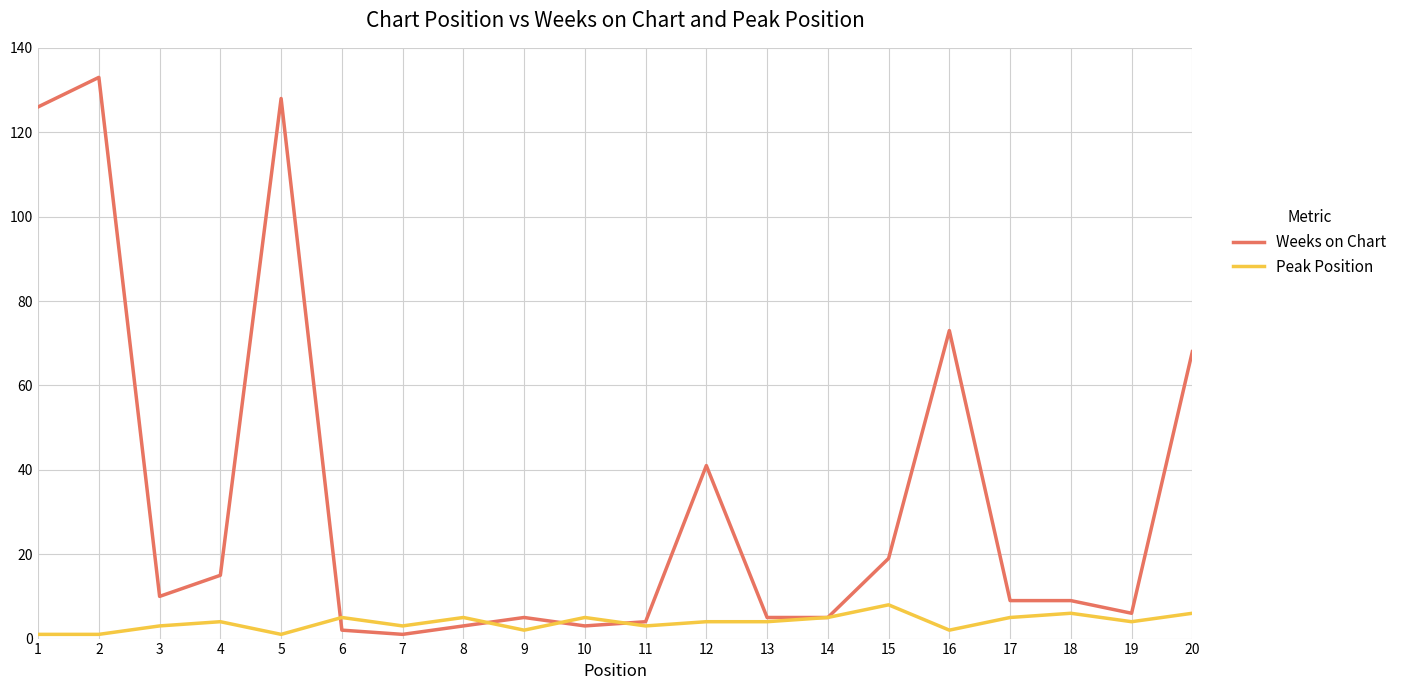

What is the difference between the maximum and minimum values in the Weeks on Chart series?

132